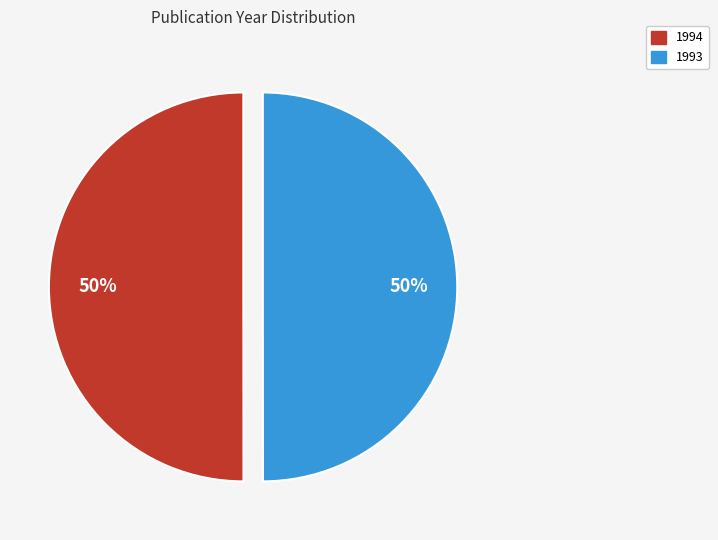

What is the ratio of the value at 1994 to the value at 1993?

1.0